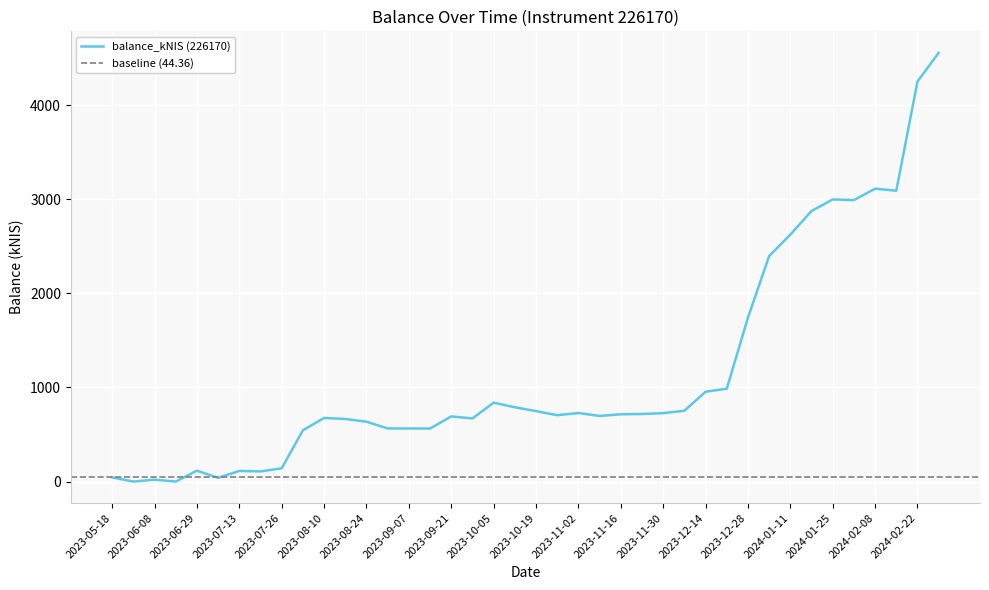

How many data points does each series have?

40